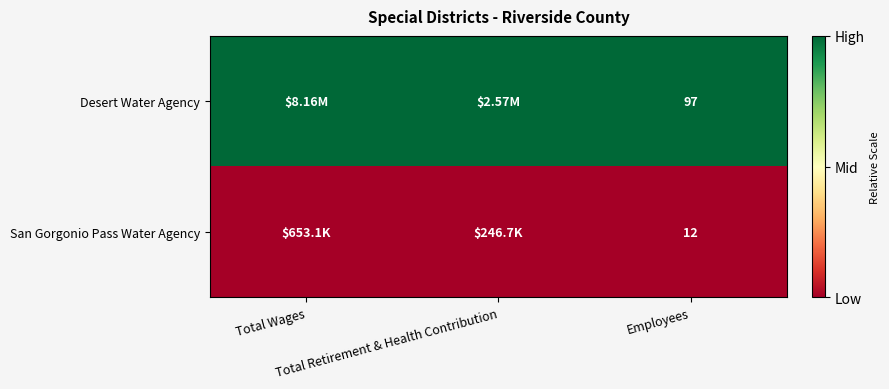

List the series in order of their peak value, highest first.

Desert Water Agency, San Gorgonio Pass Water Agency